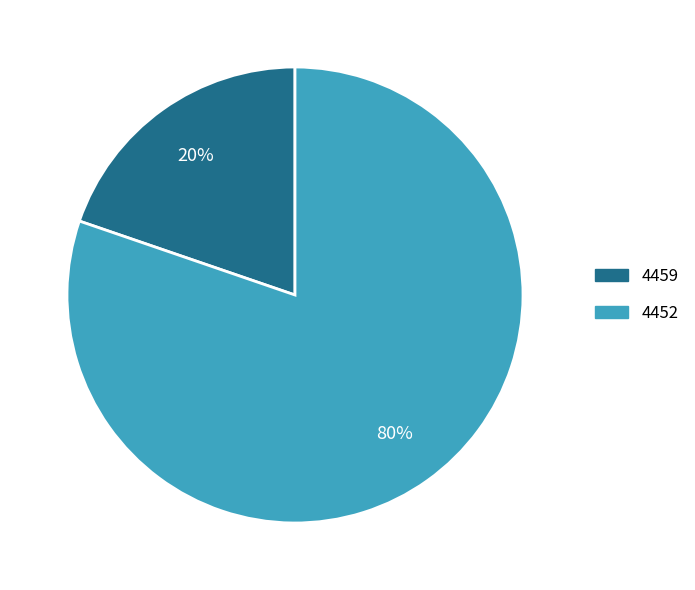

The 4452 slice represents 94% of the pie. True or false?

False